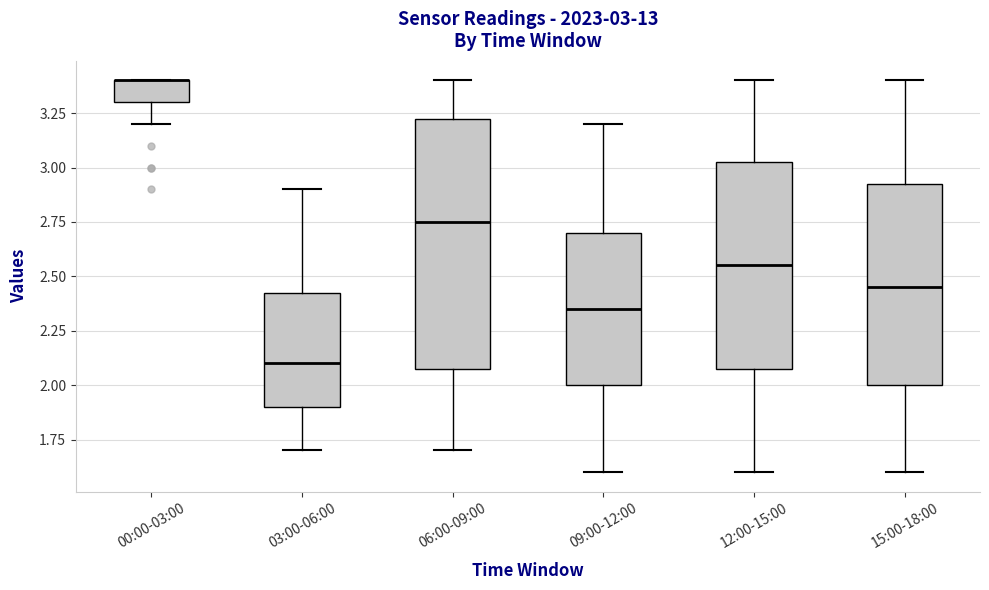

Which box is the tallest, from its lower edge to its upper edge?

06:00-09:00